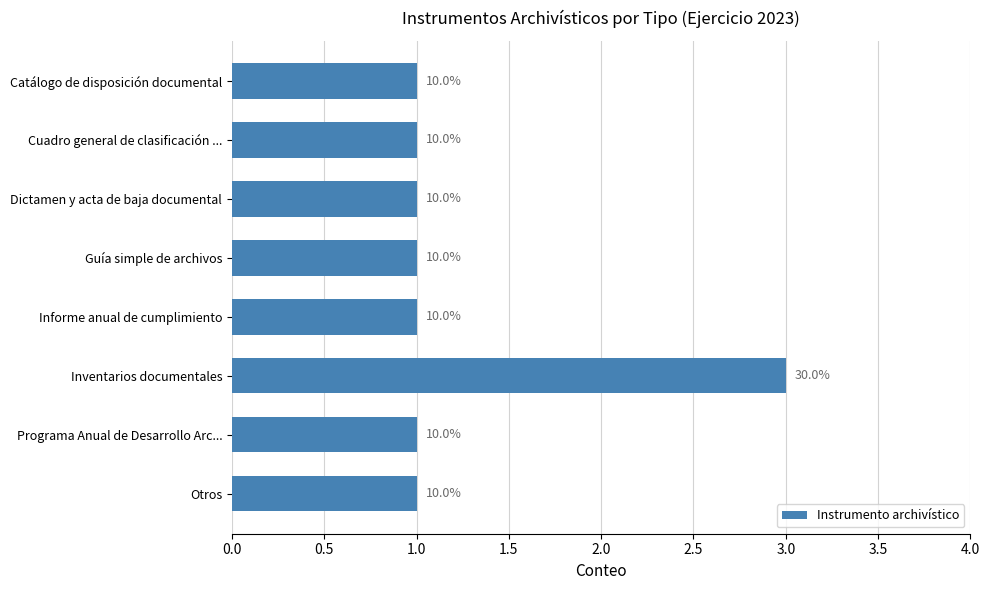

What is the smallest value displayed?

1